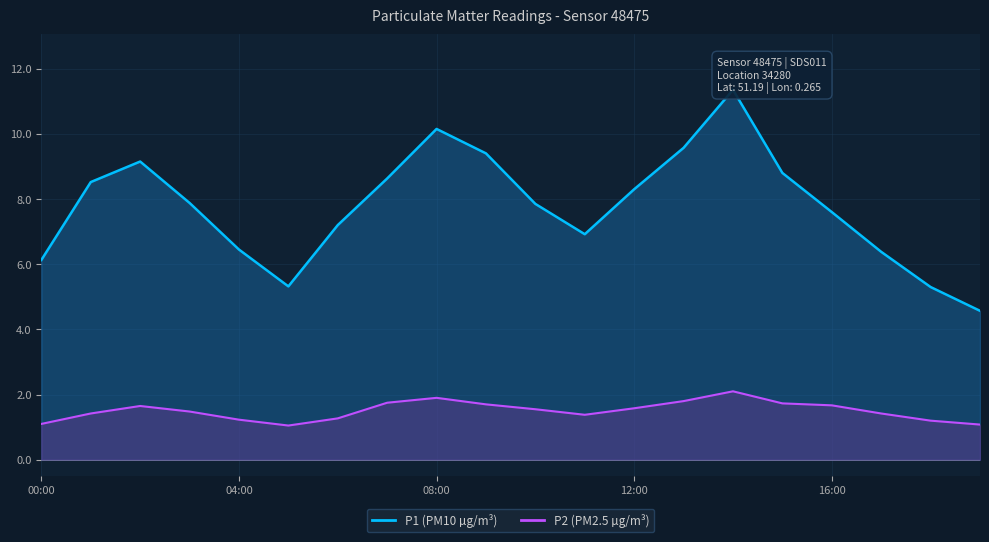

What is the difference between the P1 values at 06:00 and 17:00?

0.8